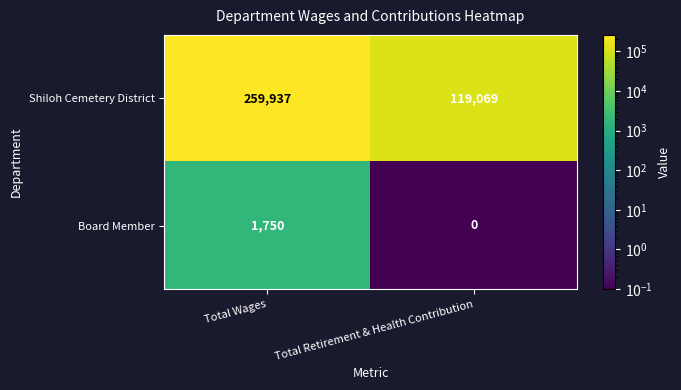

Reading left to right, extract all data points from this chart.

Shiloh Cemetery District: Total Wages=259937	Total Retirement & Health Contribution=119069
Board Member: Total Wages=1750	Total Retirement & Health Contribution=0